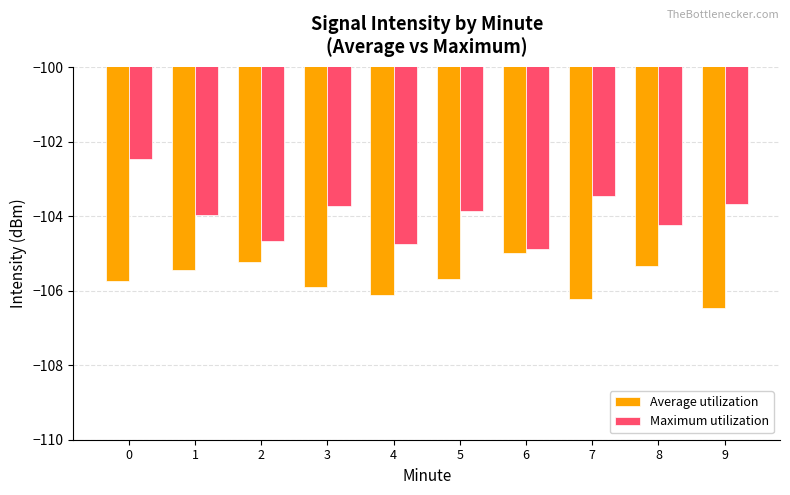

At how many categories does at least one series exceed -106?

10